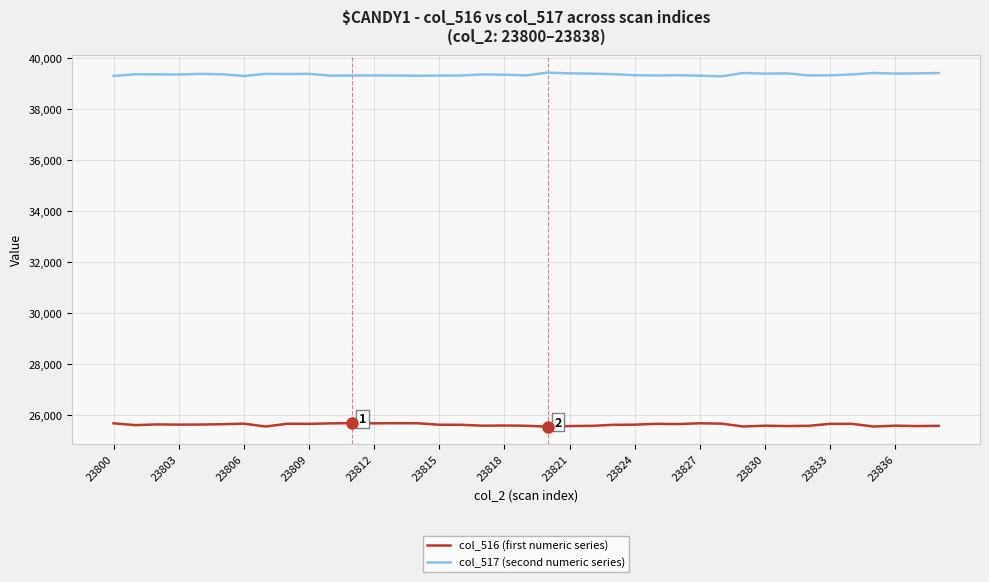

How many categories are shown in the chart?

39